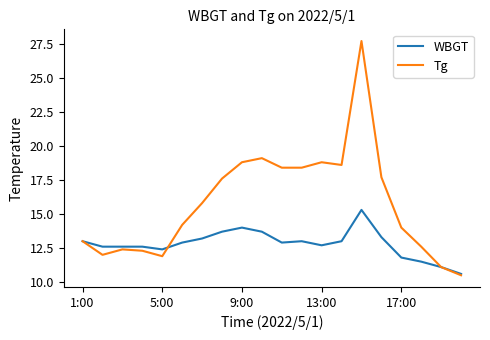

What is the highest value of the Tg series?

27.7